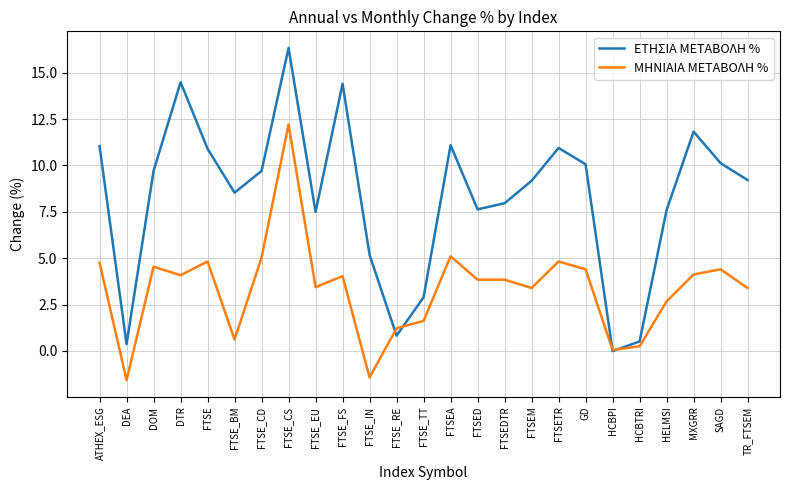

Between which two adjacent categories do ΕΤΗΣΙΑ ΜΕΤΑΒΟΛΗ % and ΜΗΝΙΑΙΑ ΜΕΤΑΒΟΛΗ % first intersect?

FTSE_IN and FTSE_RE